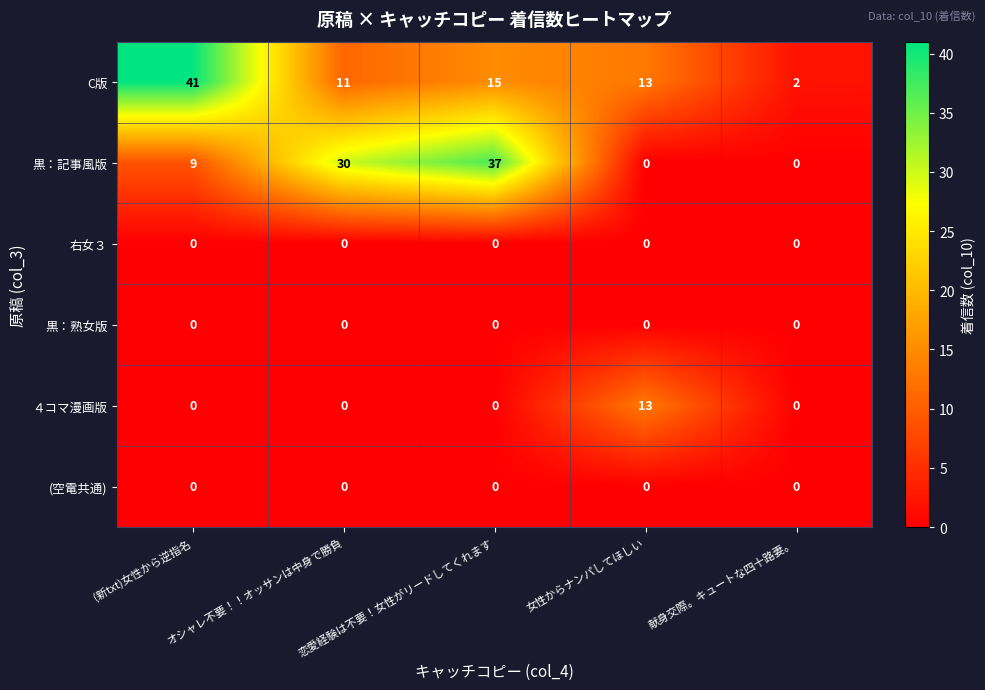

Which series has the largest range (max minus min)?

C版